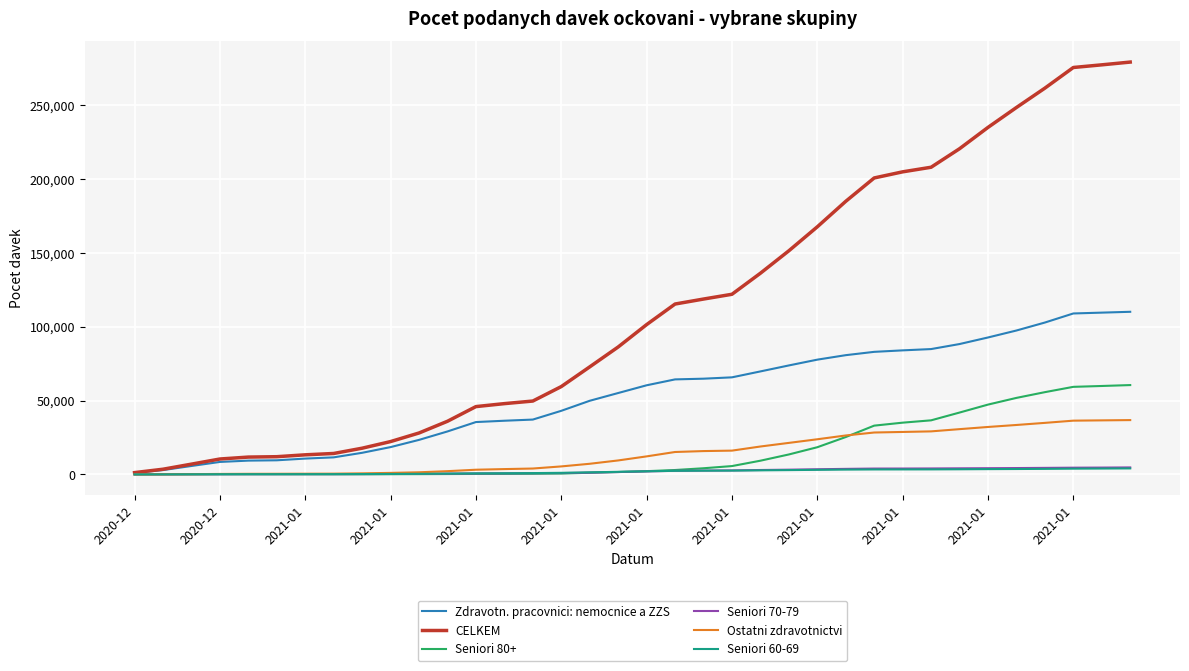

Which series has the widest spread of values?

CELKEM